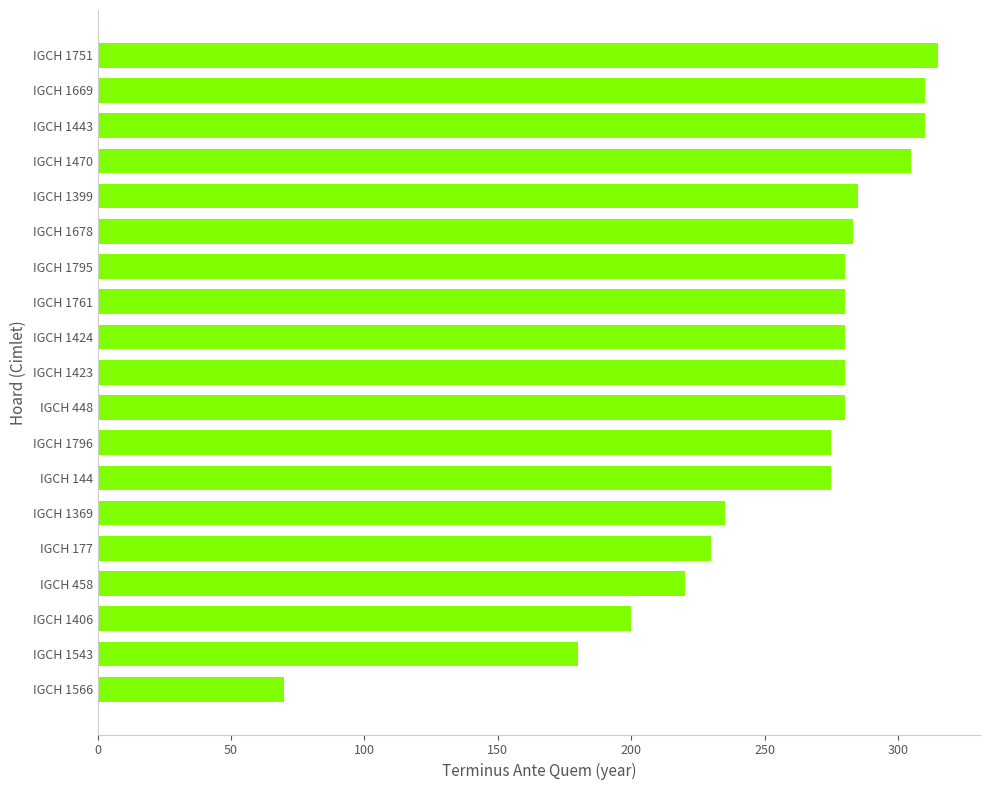

What is the sum of all values?

4893